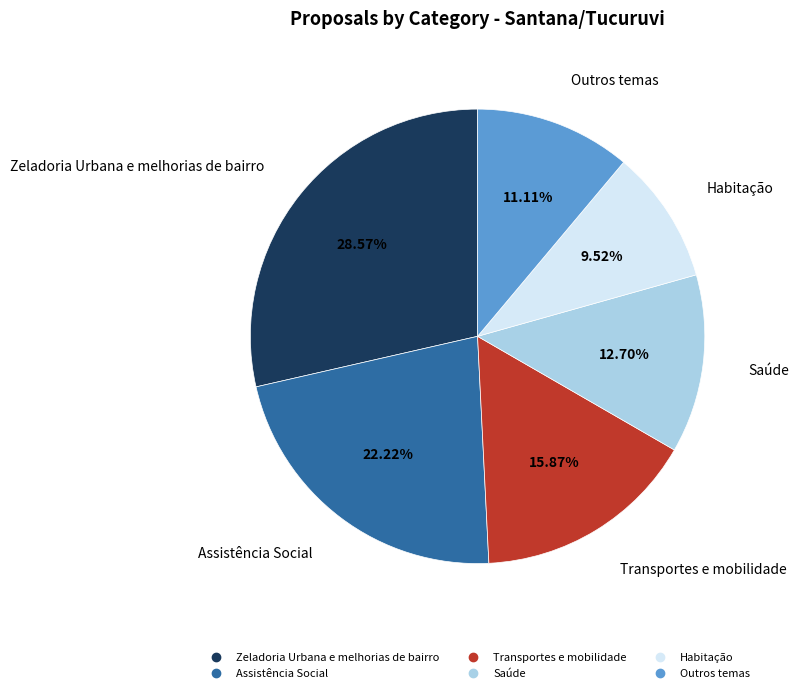

Approximately how many times larger is the value at Saúde compared to Zeladoria Urbana e melhorias de bairro?

0.4